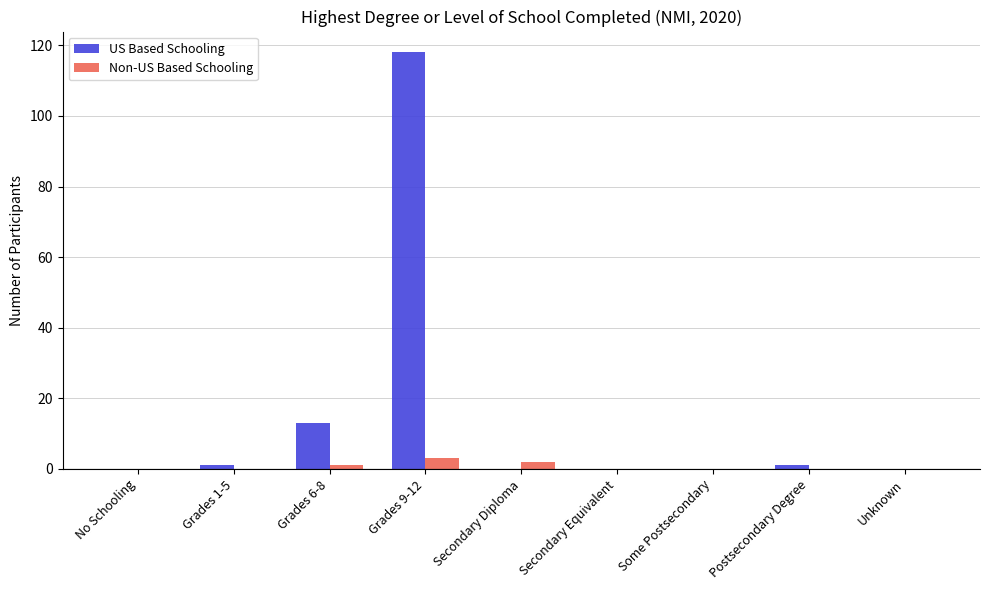

What is the maximum value shown in the chart?

118